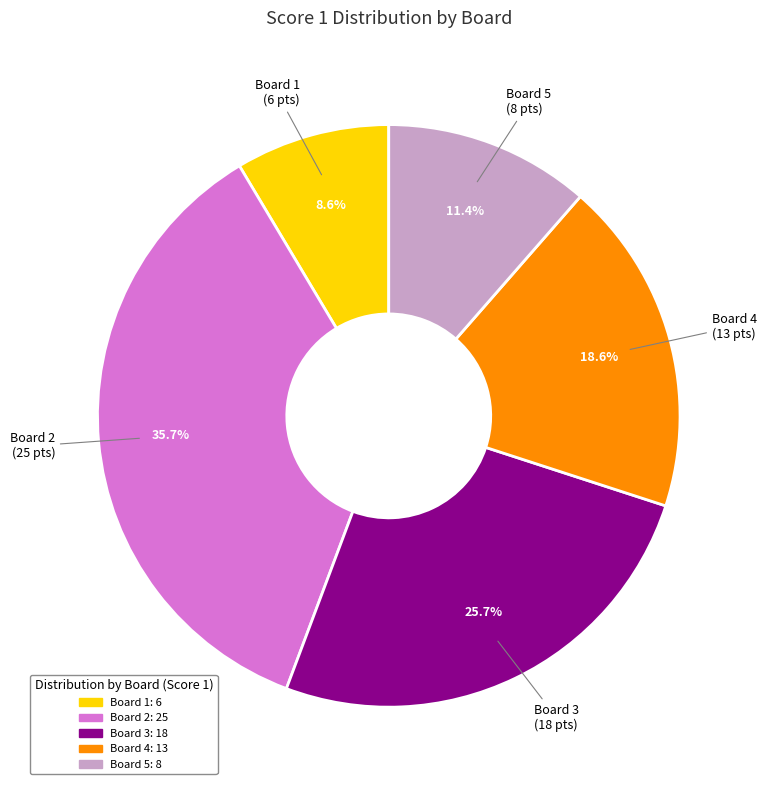

Is it true that Board 4 is 30% of the pie?

False